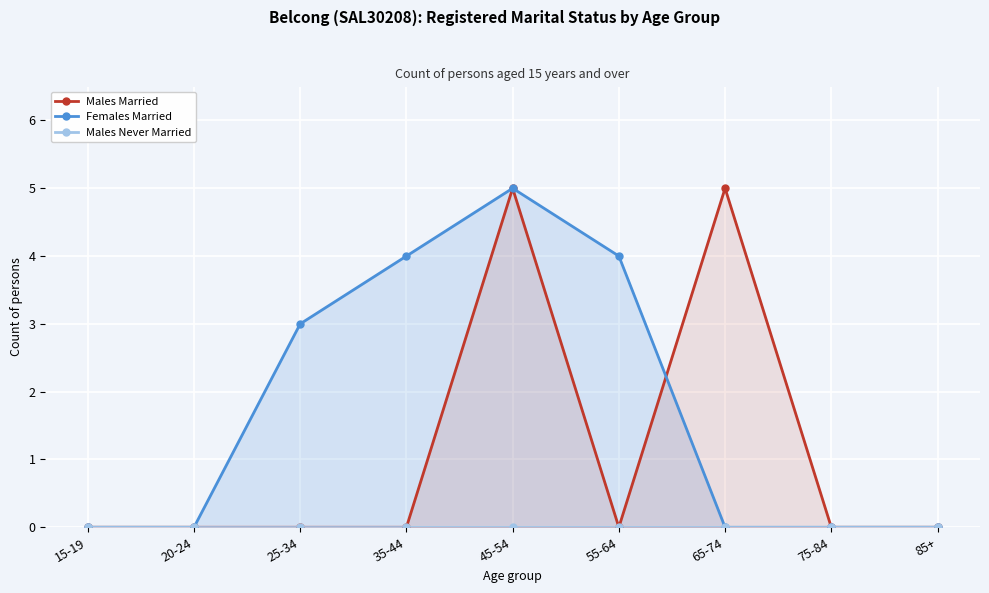

How many lines are shown in the chart?

3